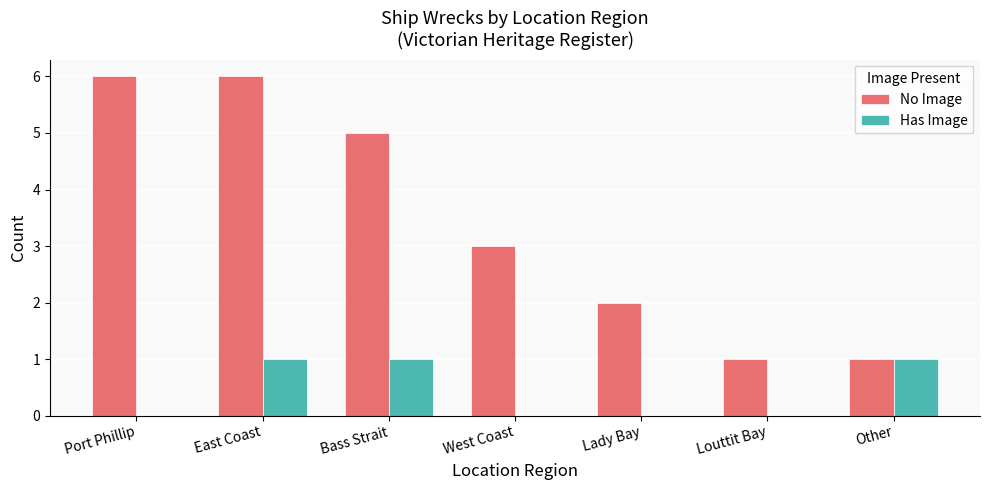

How many groups of bars are there?

7